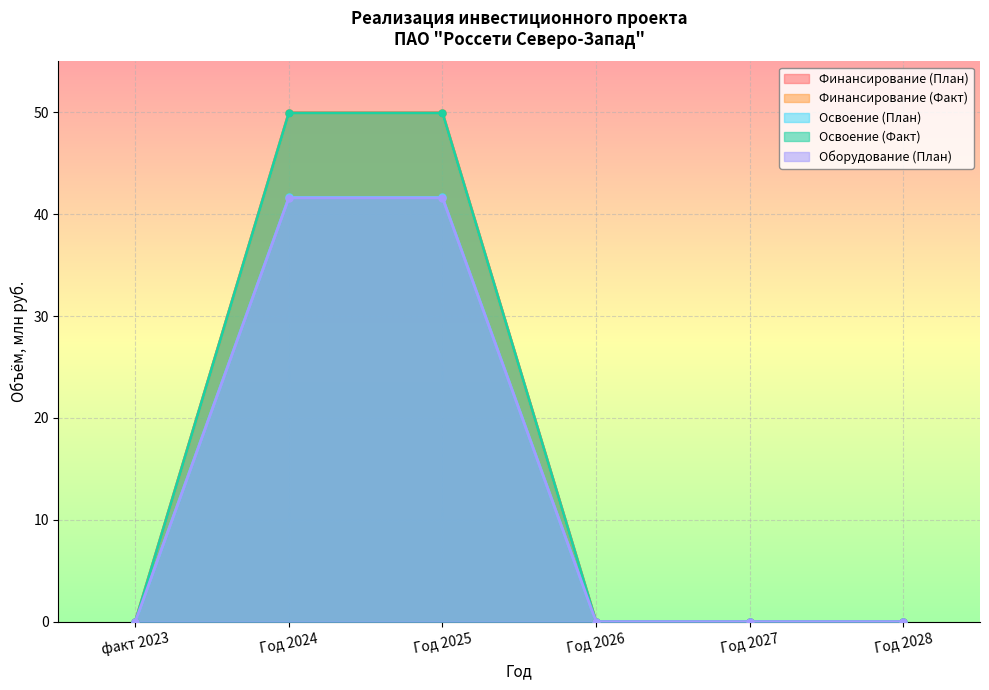

Between факт 2023 and Год 2028, which series saw the biggest shift?

Финансирование (План)